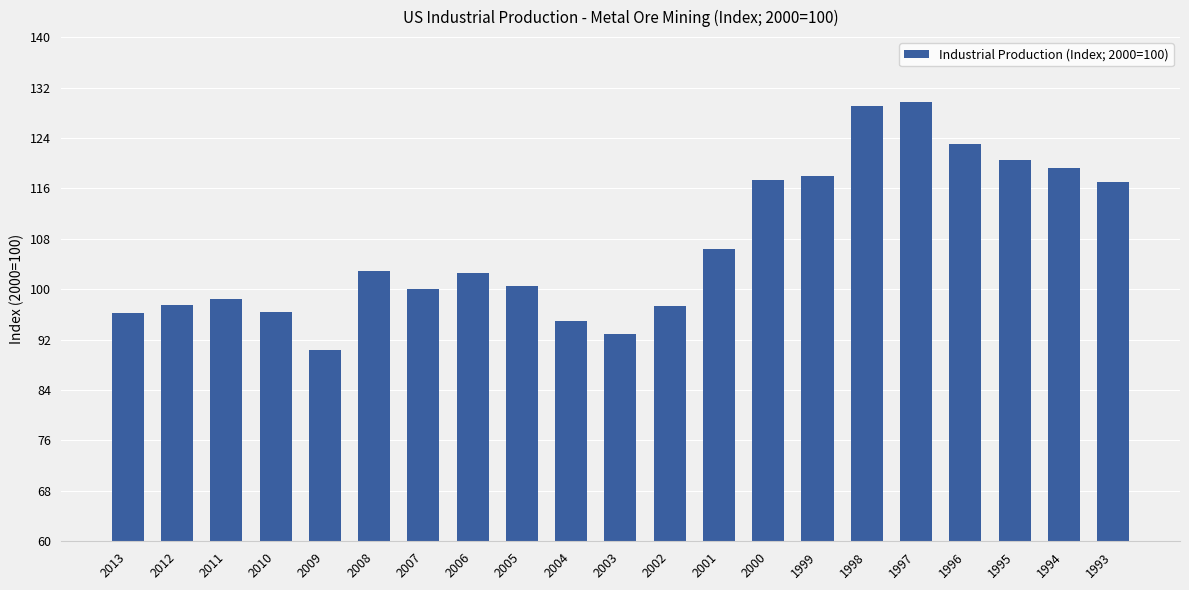

Between 2007 and 2004, which is larger?

2007